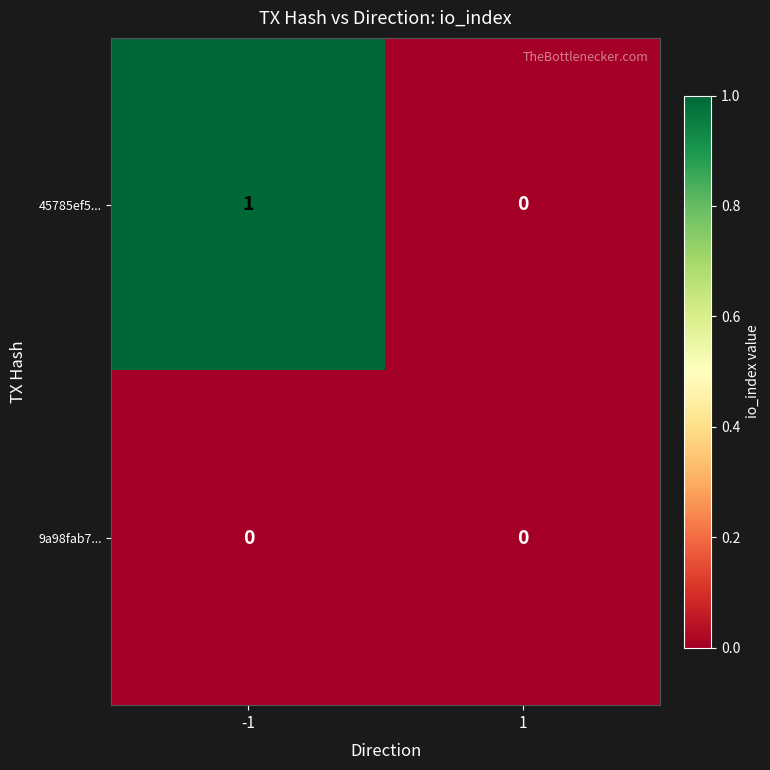

What is the total value across all series at -1?

1